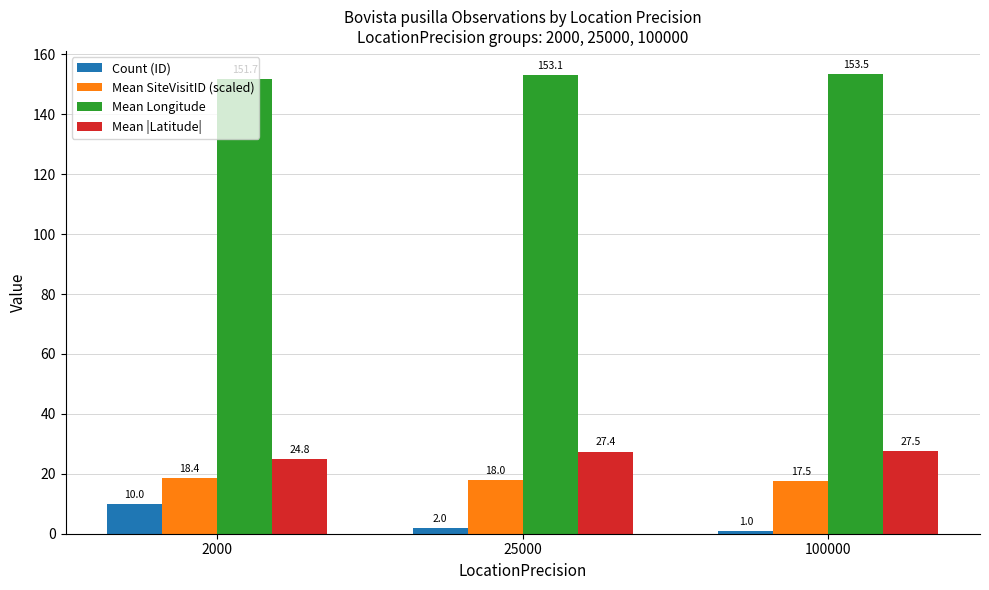

Are the bars grouped side by side (vs. stacked)?

Yes